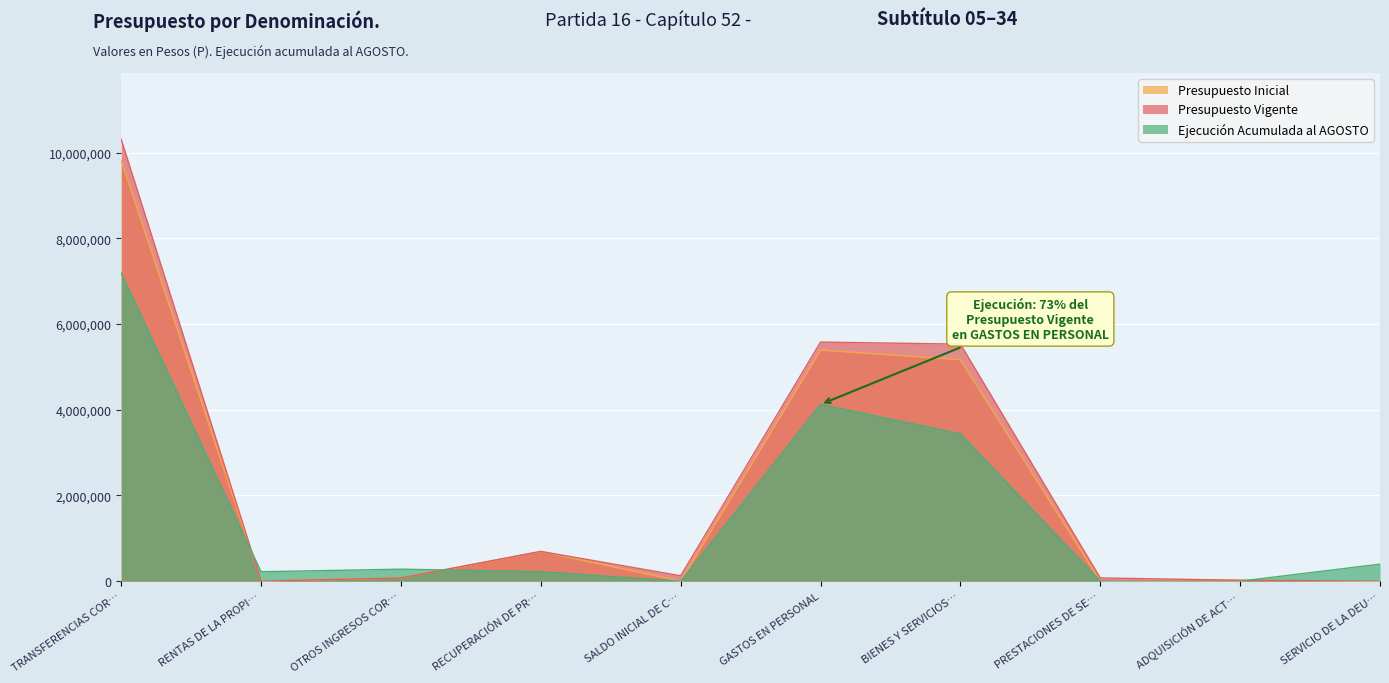

The Ejecución Acumulada al AGOSTO series shows 0 at SALDO INICIAL DE C…. True or false?

True